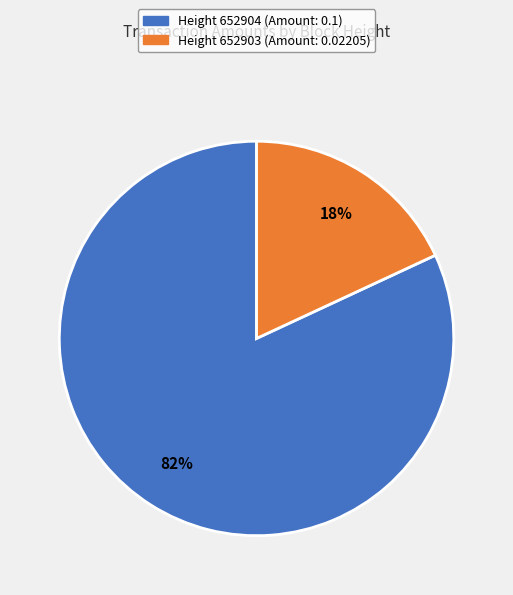

To the nearest percent, what is the difference between the largest and smallest slice percentages?

64%